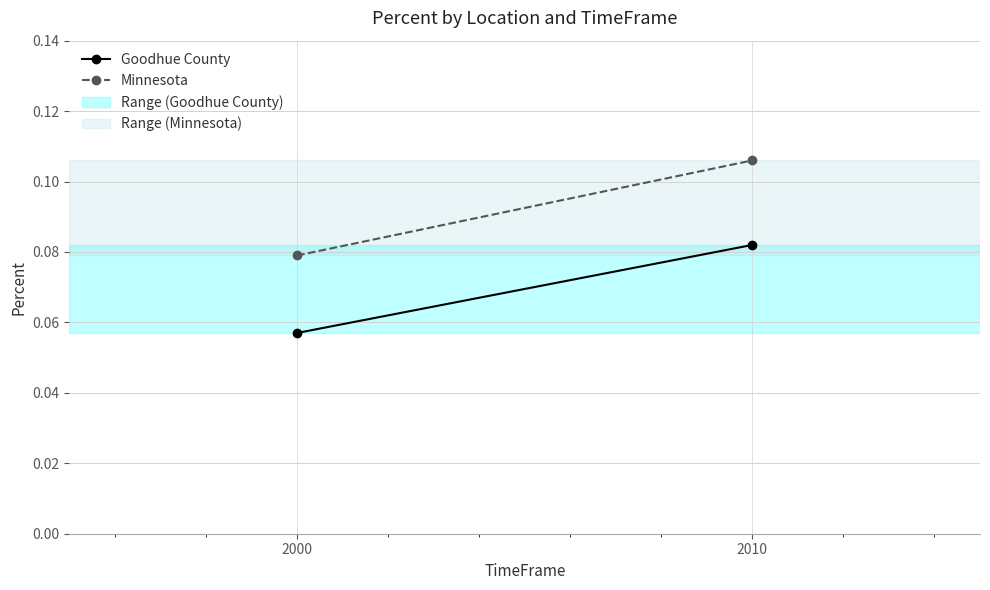

Is it true that Goodhue County equals 0.1 at 2010?

True